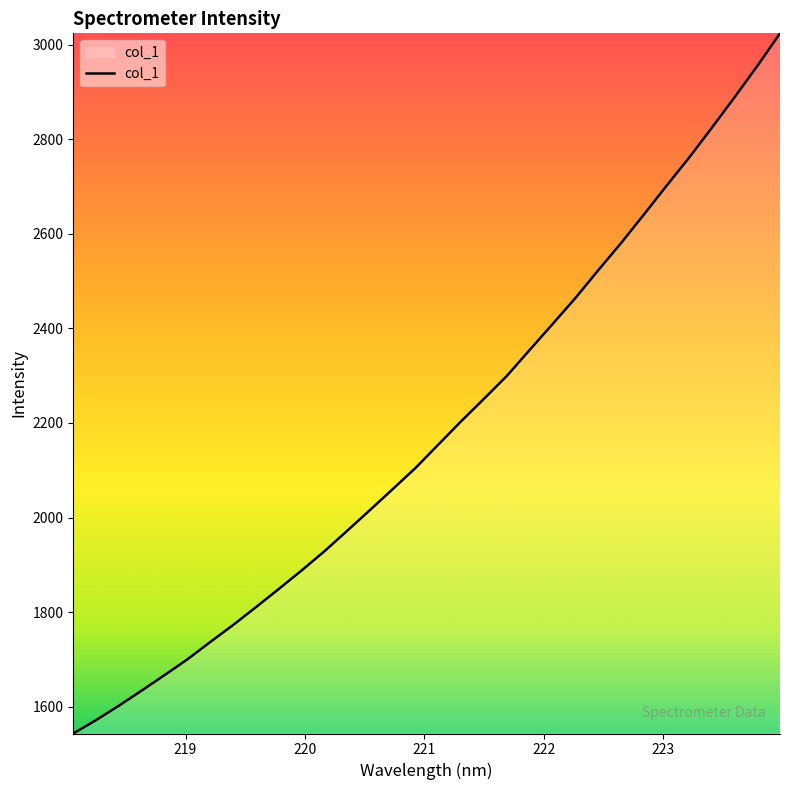

True or false: the data has more than 0 interior local peaks.

False